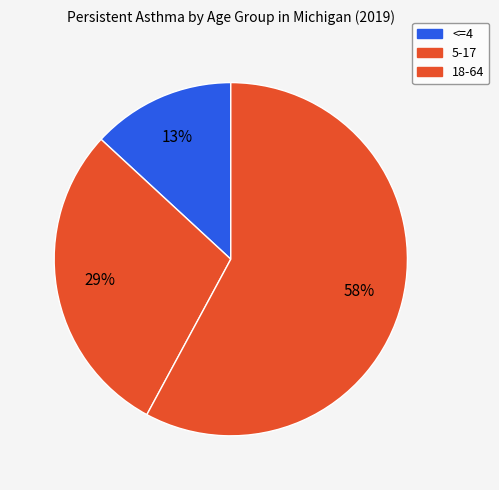

How many slices are in this pie chart?

3